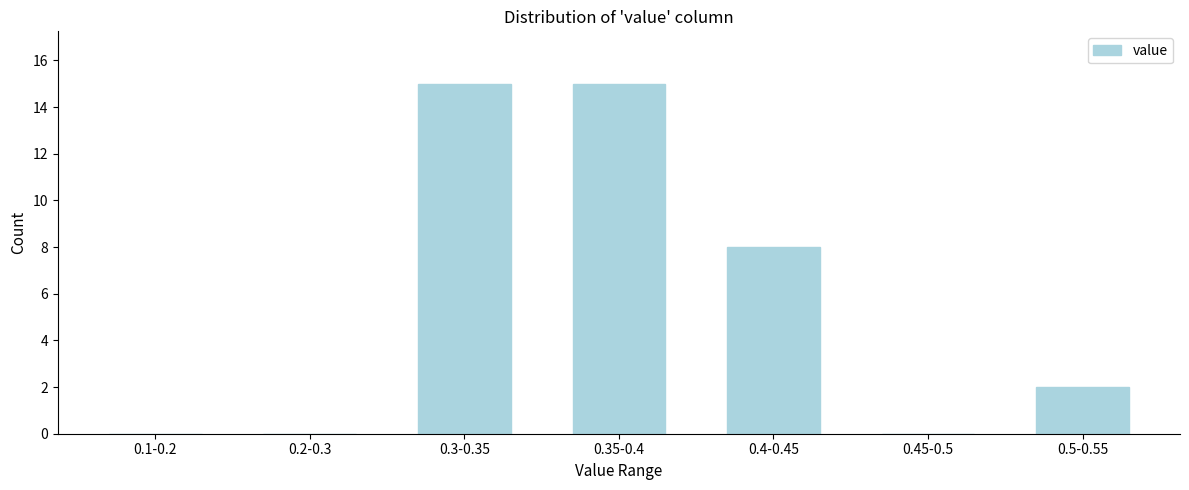

Reading right to left, list all the values displayed in this chart.

0.5-0.55=2	0.45-0.5=0	0.4-0.45=8	0.35-0.4=15	0.3-0.35=15	0.2-0.3=0	0.1-0.2=0